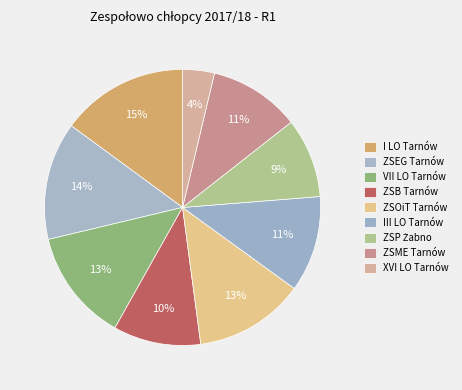

How many segments does this pie chart have?

9